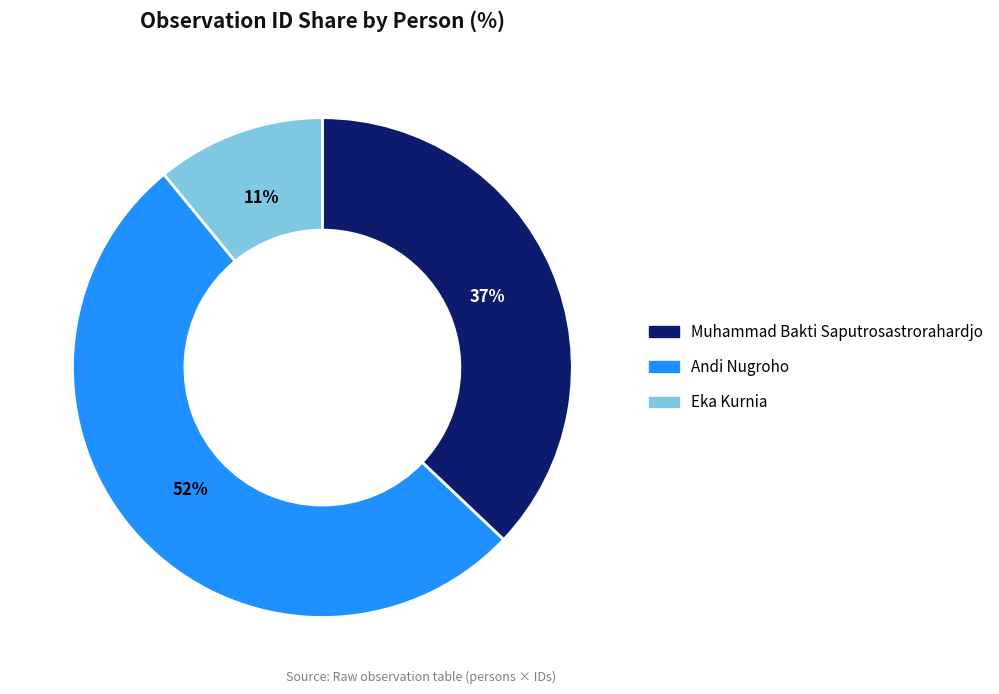

Which has a higher value, Eka Kurnia or Muhammad Bakti Saputrosastrorahardjo?

Muhammad Bakti Saputrosastrorahardjo